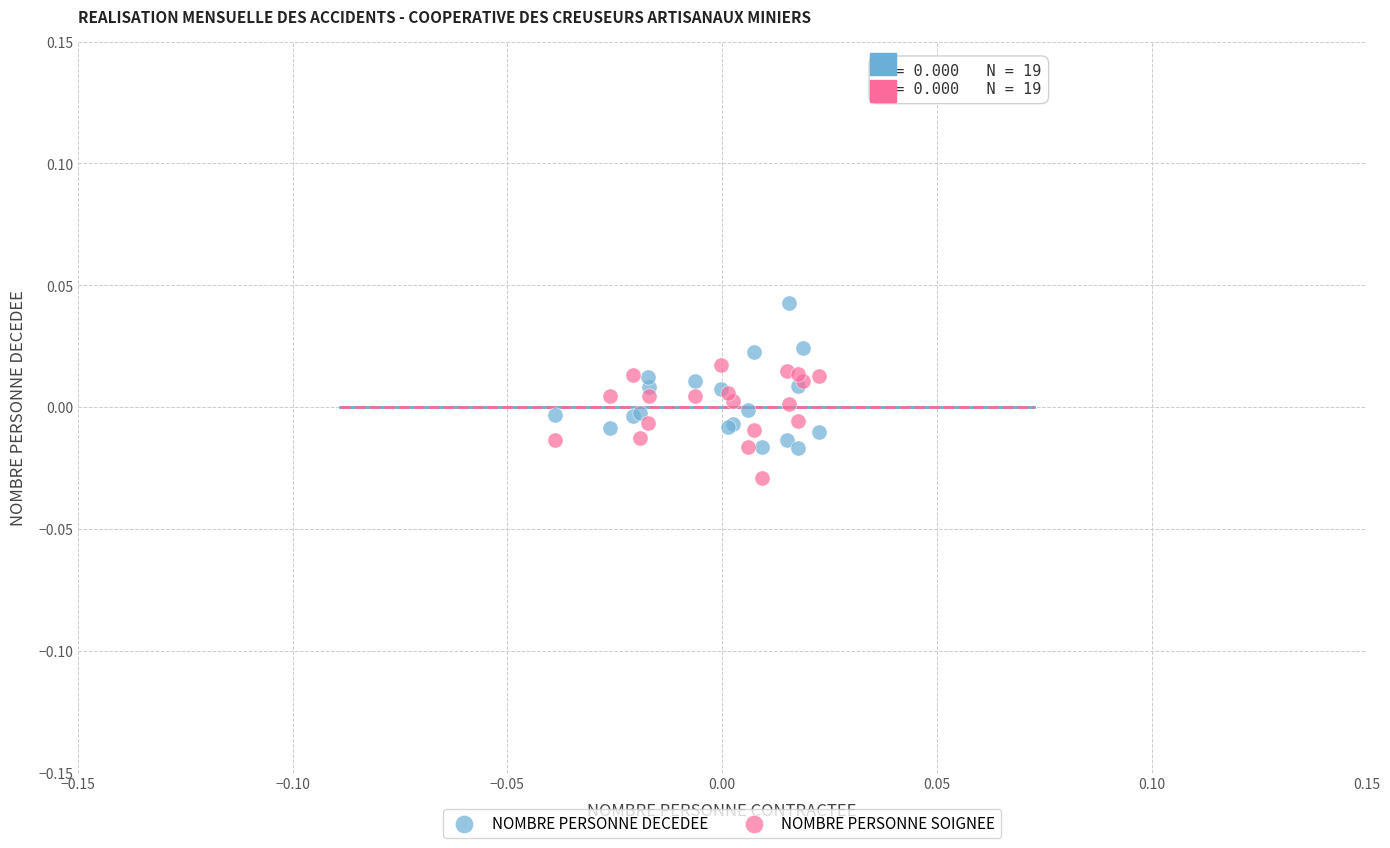

What are all the series names shown in the legend?

NOMBRE PERSONNE DECEDEE, NOMBRE PERSONNE SOIGNEE